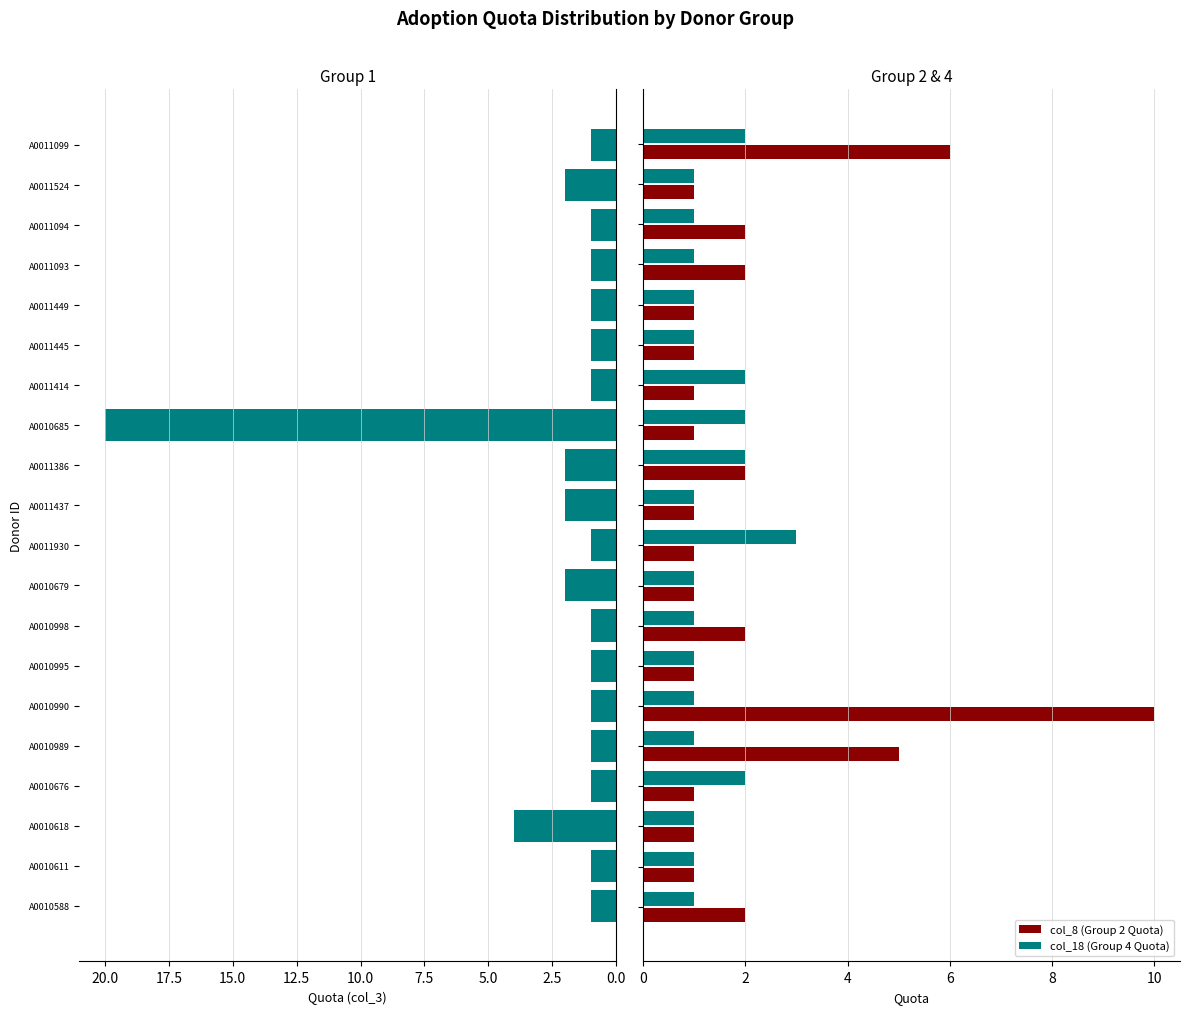

What is the difference between the maximum and second lowest values in the col_3 (Group 1 Quota) series?

19